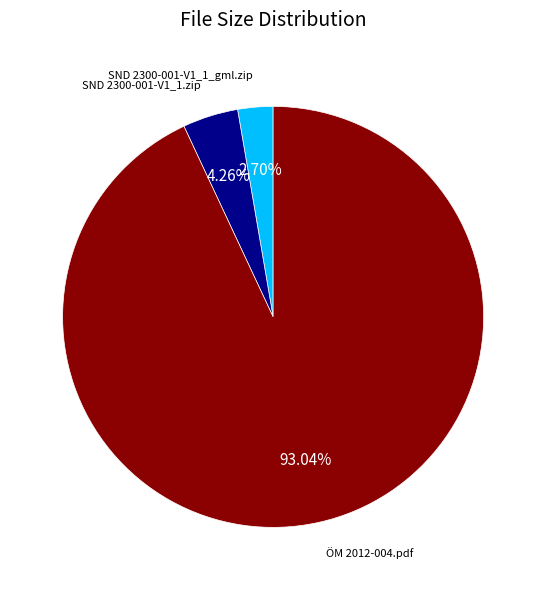

Is there any slice that represents more than half of the pie?

Yes